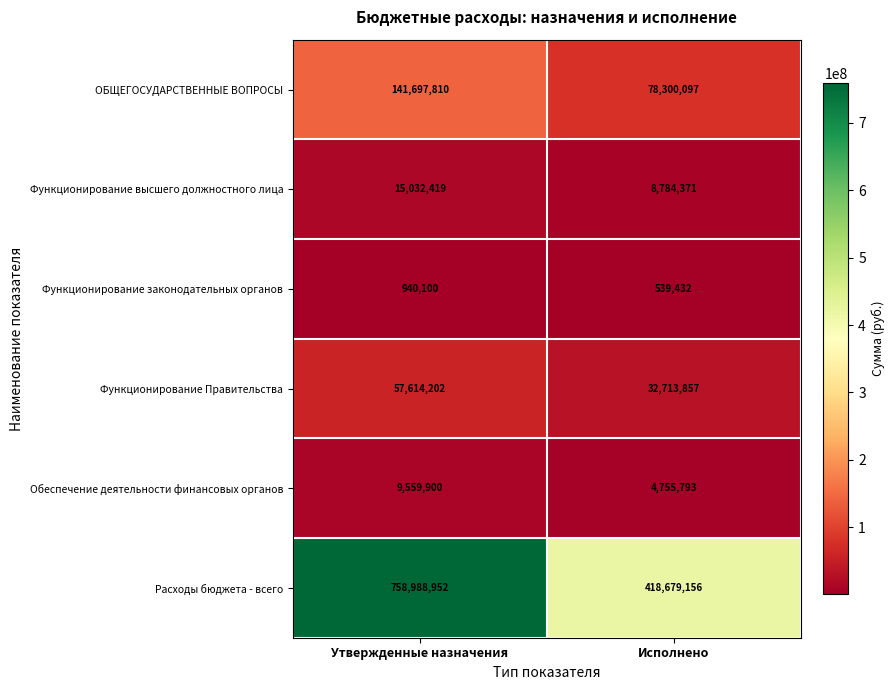

What is the total value across all series at Исполнено?

543772706